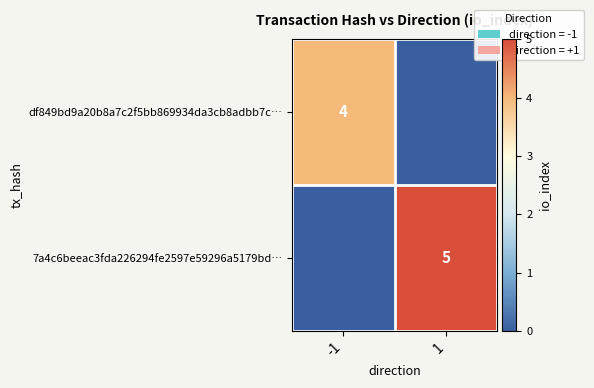

Is the value of 7a4c6beeac3fda226294fe2597e59296a5179bd… at 1 greater than the value of df849bd9a20b8a7c2f5bb869934da3cb8adbb7c… at -1?

Yes